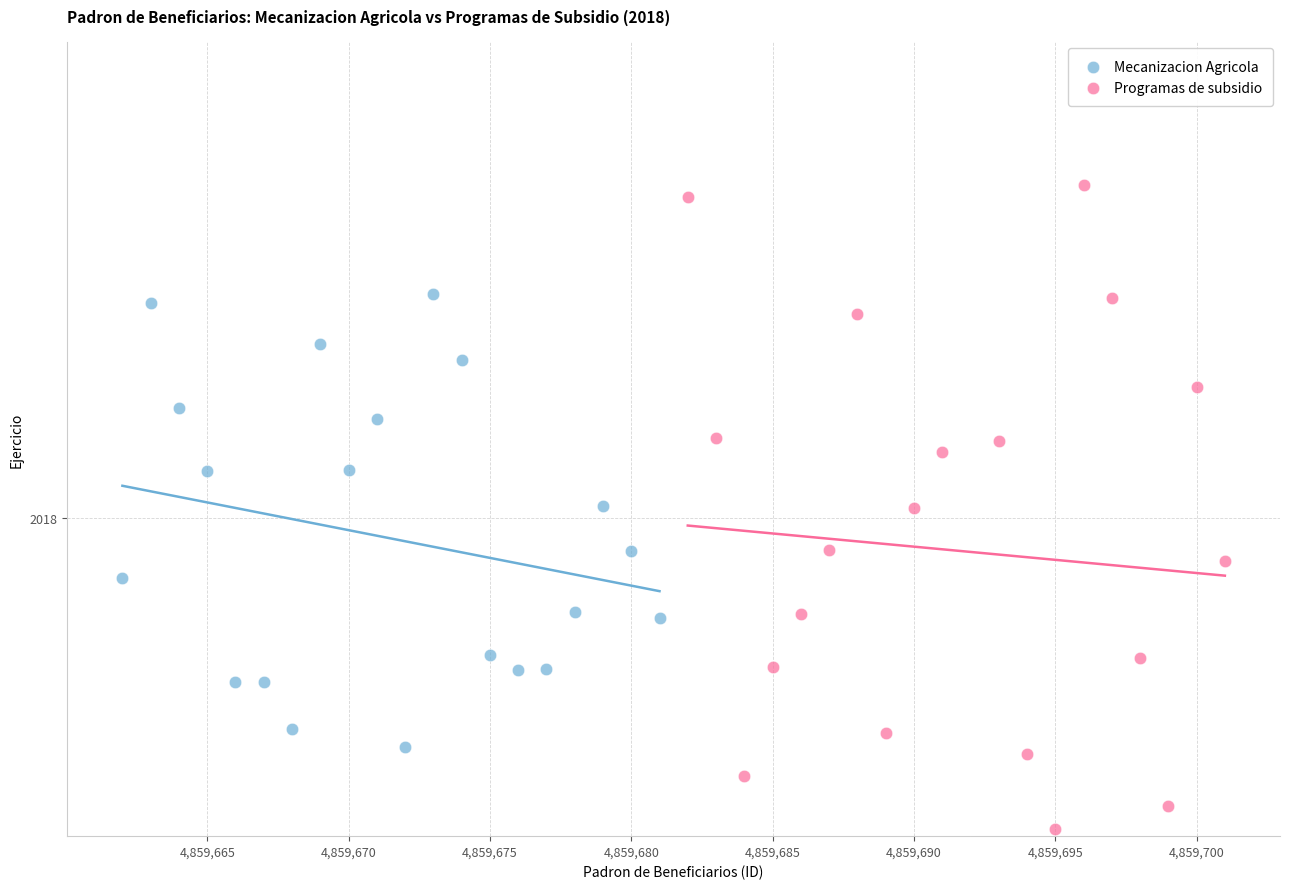

What are all the series names shown in the legend?

Mecanizacion Agricola, Programas de subsidio